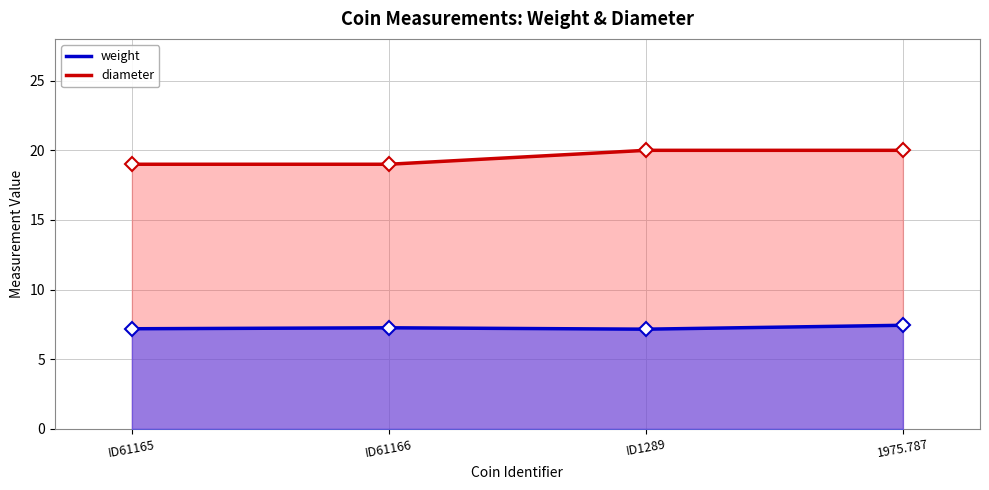

At which label is diameter closest to 19?

ID61165